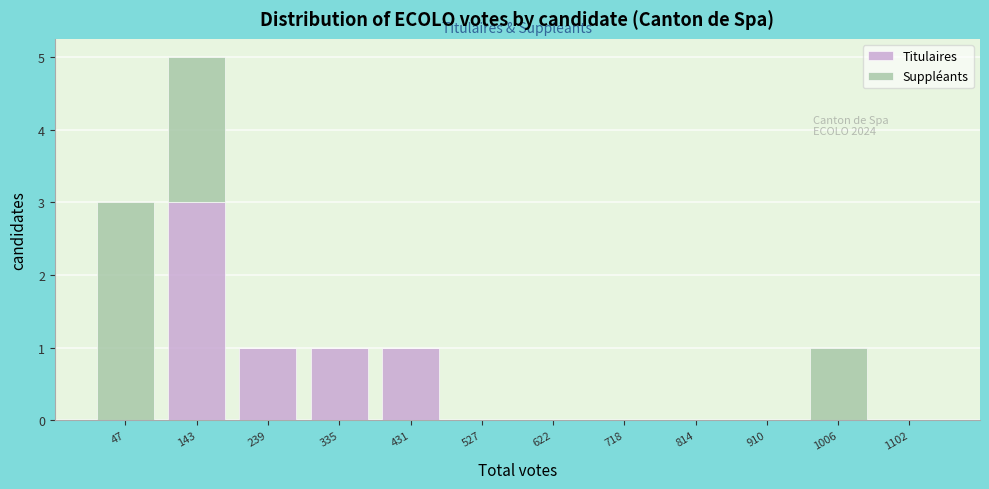

Reading left to right, what are the values for Titulaires?

47=0	143=3	239=1	335=1	431=1	527=0	622=0	718=0	814=0	910=0	1006=0	1102=0